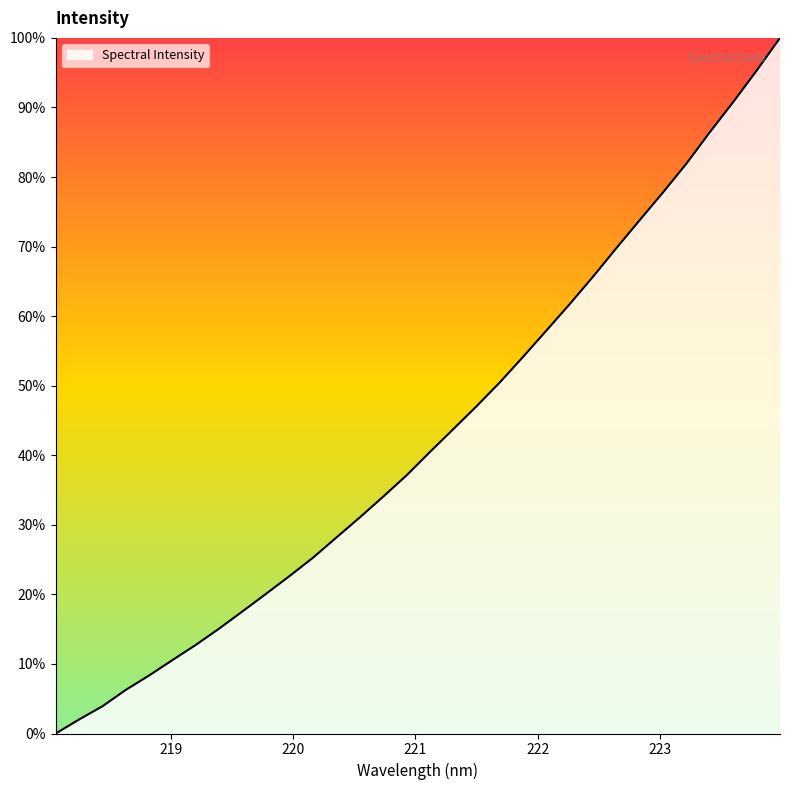

What is the maximum value shown in the chart?

100.0